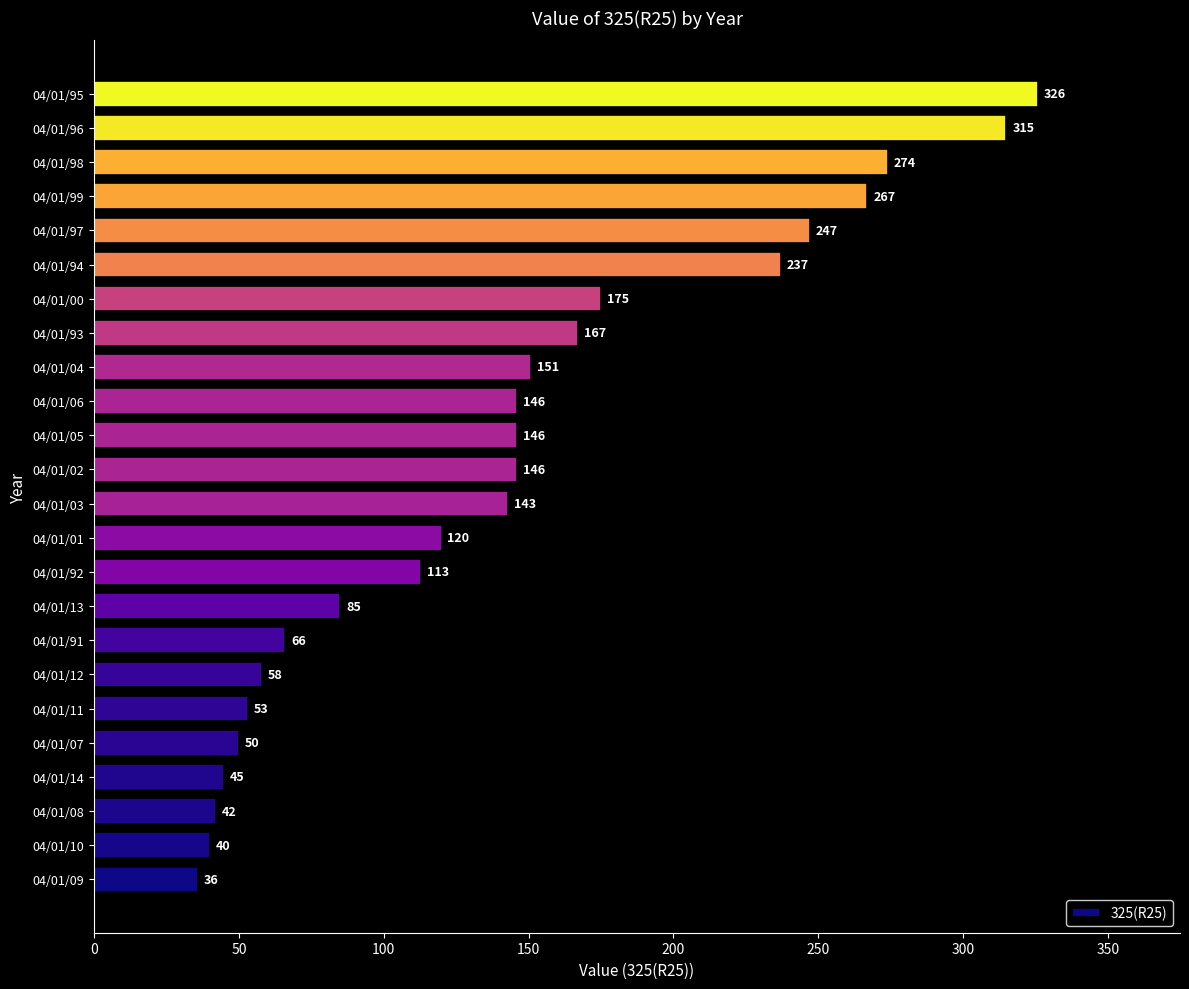

Which has a higher value, 04/01/96 or 04/01/01?

04/01/96